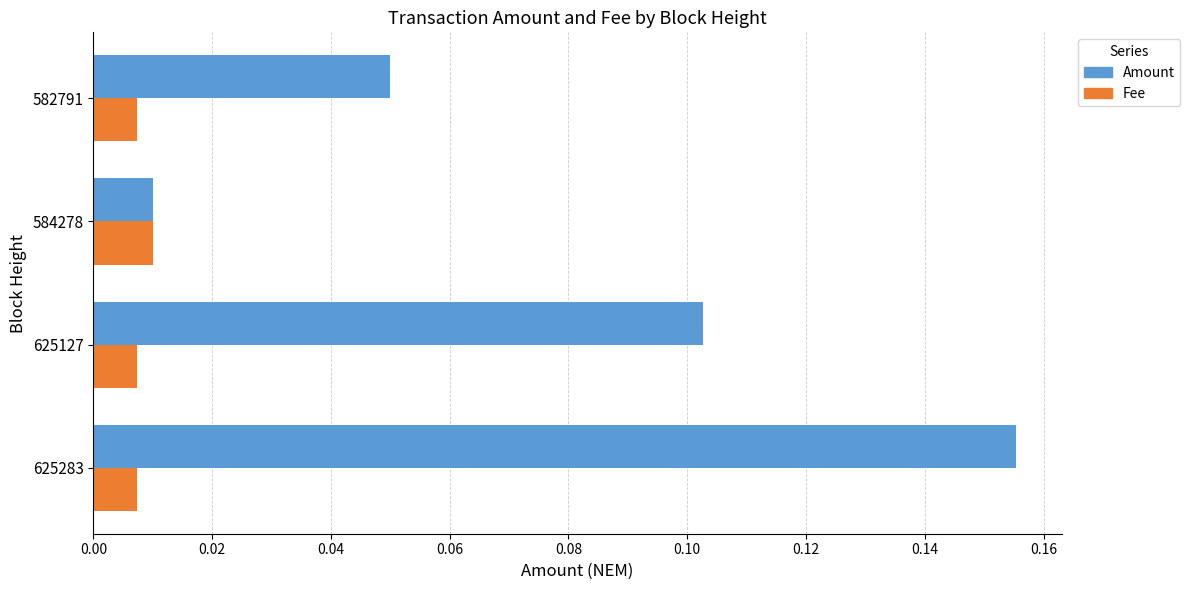

Is the value of Amount at 625283 greater than the value of Fee at 625127?

Yes